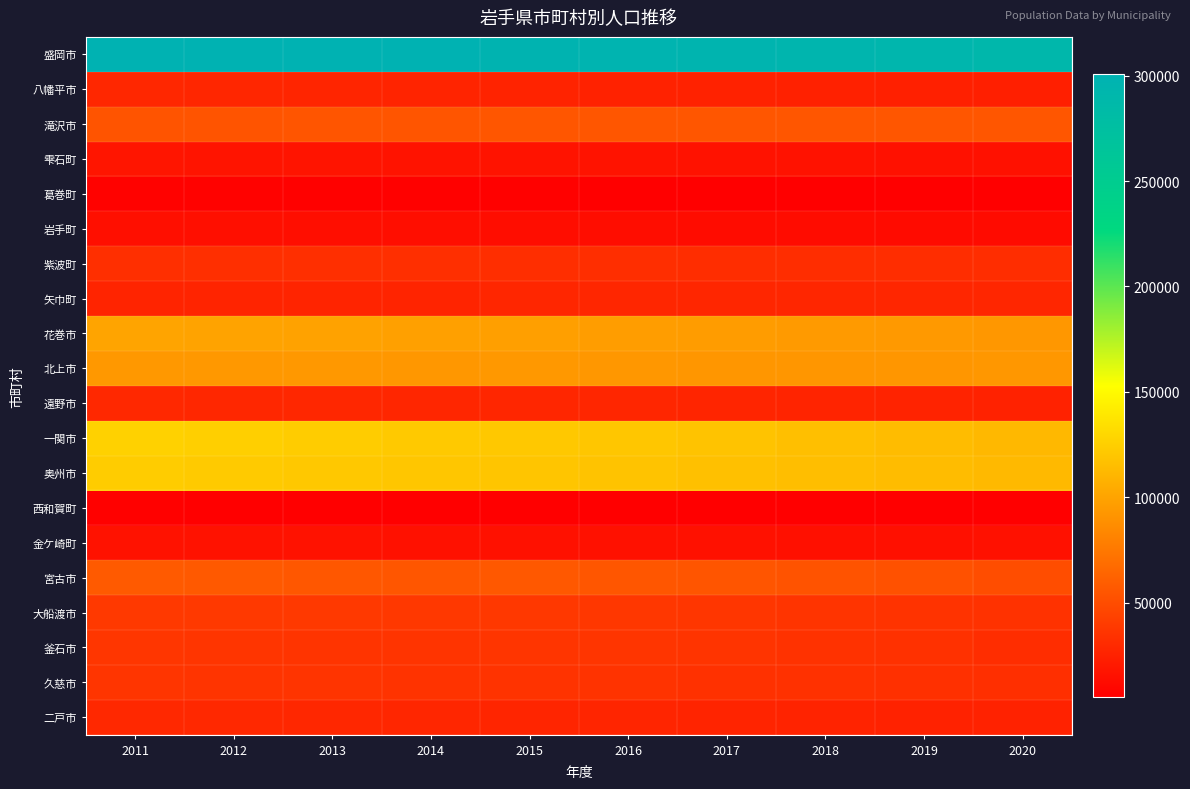

Reading left to right, what are all the values shown in this chart?

盛岡市: 2011=299568	2012=300102	2013=300592	2014=300116	2015=297631	2016=296701	2017=295630	2018=294047	2019=292554	2020=289731
八幡平市: 2011=28266	2012=27774	2013=27323	2014=26913	2015=26355	2016=25861	2017=25411	2018=25055	2019=24412	2020=24023
滝沢市: 2011=54219	2012=54633	2013=55056	2014=55227	2015=55463	2016=55459	2017=55477	2018=55507	2019=55746	2020=55579
雫石町: 2011=17840	2012=17649	2013=17393	2014=17197	2015=16981	2016=16718	2017=16527	2018=16318	2019=15998	2020=15731
葛巻町: 2011=7140	2012=6993	2013=6814	2014=6604	2015=6344	2016=6153	2017=6012	2018=5847	2019=5671	2020=5634
岩手町: 2011=14731	2012=14402	2013=14128	2014=13932	2015=13692	2016=13466	2017=13187	2018=12878	2019=12547	2020=12285
紫波町: 2011=33274	2012=33178	2013=33113	2014=32917	2015=32614	2016=32416	2017=32234	2018=32075	2019=31969	2020=32147
矢巾町: 2011=27058	2012=26819	2013=26798	2014=26936	2015=27678	2016=27822	2017=27911	2018=27839	2019=27998	2020=28056
花巻市: 2011=100750	2012=100012	2013=99302	2014=98456	2015=97702	2016=96815	2017=95808	2018=94804	2019=94007	2020=93193
北上市: 2011=93549	2012=93752	2013=93495	2014=93368	2015=93511	2016=93127	2017=92715	2018=92569	2019=92447	2020=93045
遠野市: 2011=28984	2012=28724	2013=28377	2014=28047	2015=28062	2016=27658	2017=27161	2018=26523	2019=25974	2020=25366
一関市: 2011=126776	2012=125180	2013=123611	2014=122102	2015=121583	2016=120062	2017=118319	2018=116479	2019=114477	2020=111932
奥州市: 2011=123761	2012=122551	2013=121493	2014=120282	2015=119422	2016=118281	2017=117014	2018=115454	2019=114246	2020=112937
西和賀町: 2011=6430	2012=6285	2013=6129	2014=5964	2015=5880	2016=5746	2017=5579	2018=5427	2019=5278	2020=5134
金ケ崎町: 2011=16305	2012=16215	2013=16166	2014=16071	2015=15895	2016=15812	2017=15617	2018=15483	2019=15410	2020=15535
宮古市: 2011=57952	2012=57169	2013=56488	2014=55856	2015=56676	2016=55870	2017=54847	2018=53692	2019=52471	2020=50369
大船渡市: 2011=39097	2012=38942	2013=38674	2014=38463	2015=38058	2016=37547	2017=36906	2018=36212	2019=35535	2020=34728
釜石市: 2011=37271	2012=36830	2013=36244	2014=35840	2015=36802	2016=36363	2017=35721	2018=34945	2019=34118	2020=32078
久慈市: 2011=36515	2012=36208	2013=35919	2014=35506	2015=35642	2016=35147	2017=34544	2018=34074	2019=33556	2020=33043
二戸市: 2011=29342	2012=28914	2013=28571	2014=28098	2015=27611	2016=27149	2017=26652	2018=26249	2019=25696	2020=25513